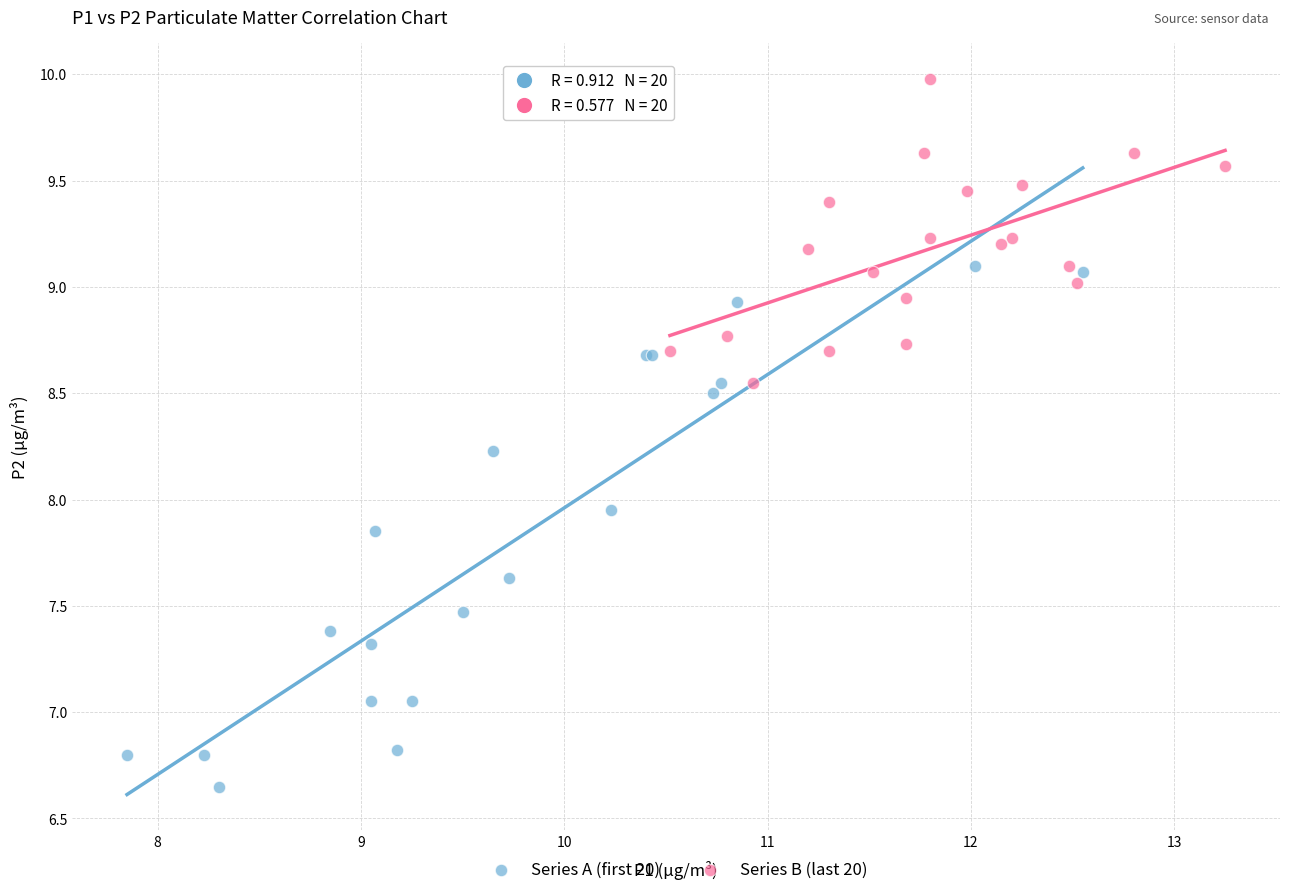

Which series has the widest spread of Y values?

Series A (first 20)